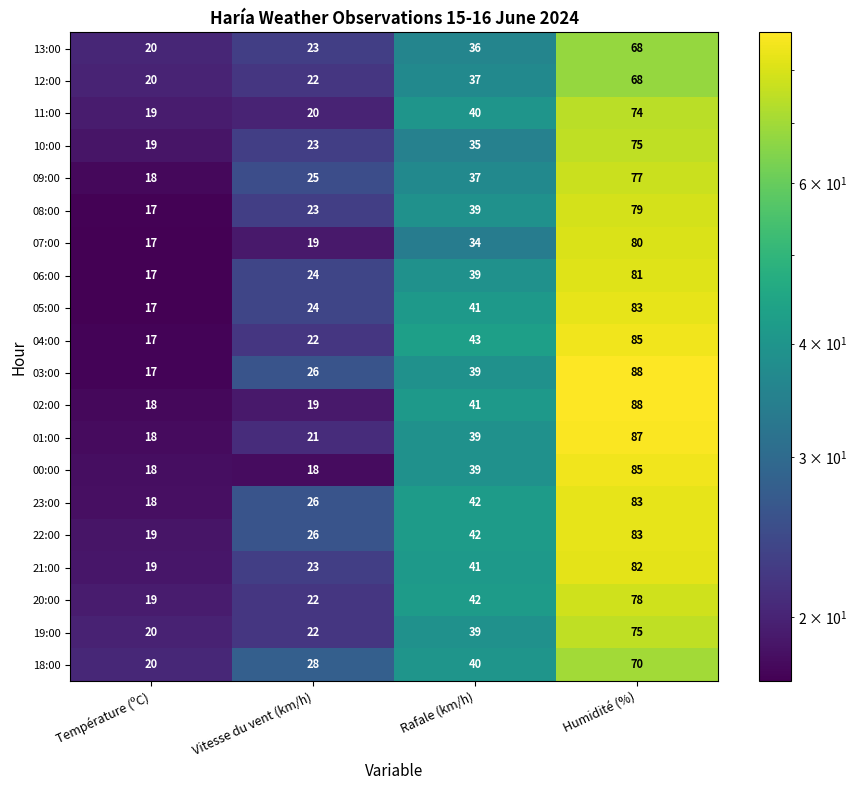

Which series changed the most between Température (ºC) and Humidité (%)?

03:00